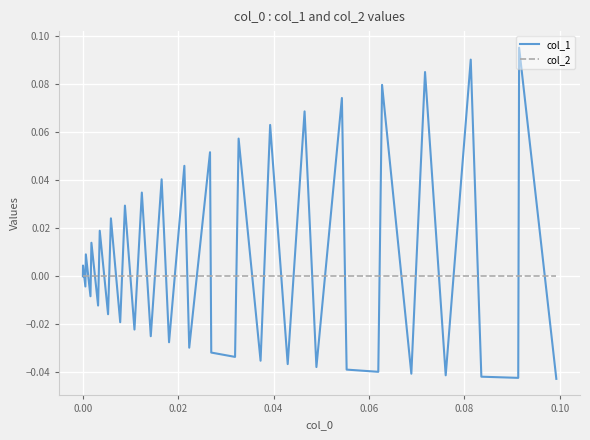

Rank the series by their maximum value, from lowest to highest.

col_2, col_1